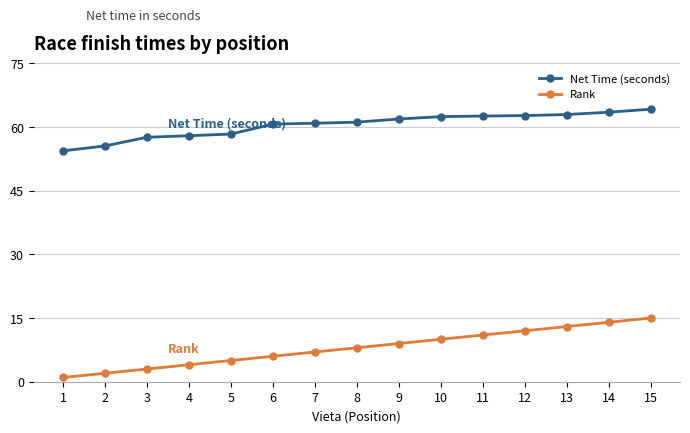

Rank the series by their average value, from lowest to highest.

Rank, Net Time (seconds)